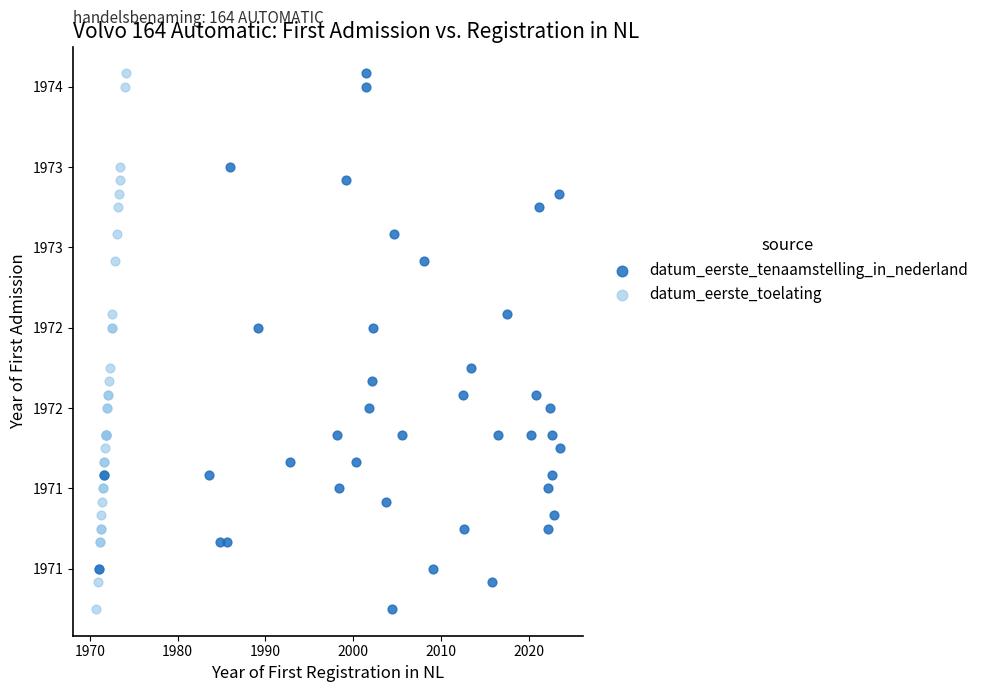

What are all the series names shown in the legend?

datum_eerste_tenaamstelling_in_nederland, datum_eerste_toelating